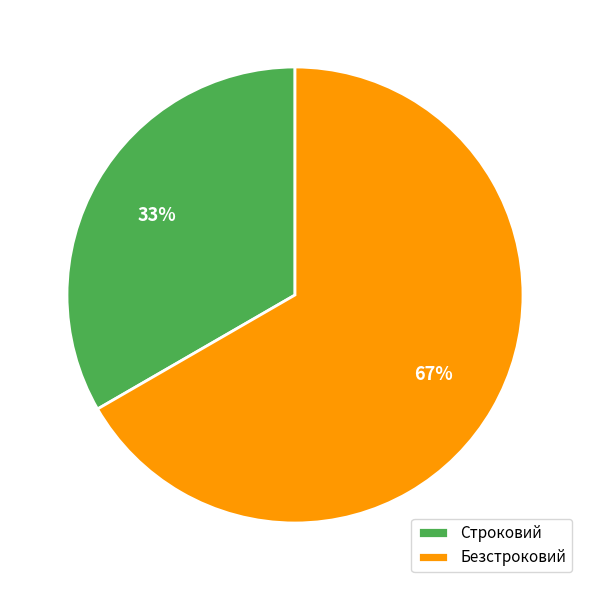

Which has a higher value, Безстроковий or Строковий?

Безстроковий